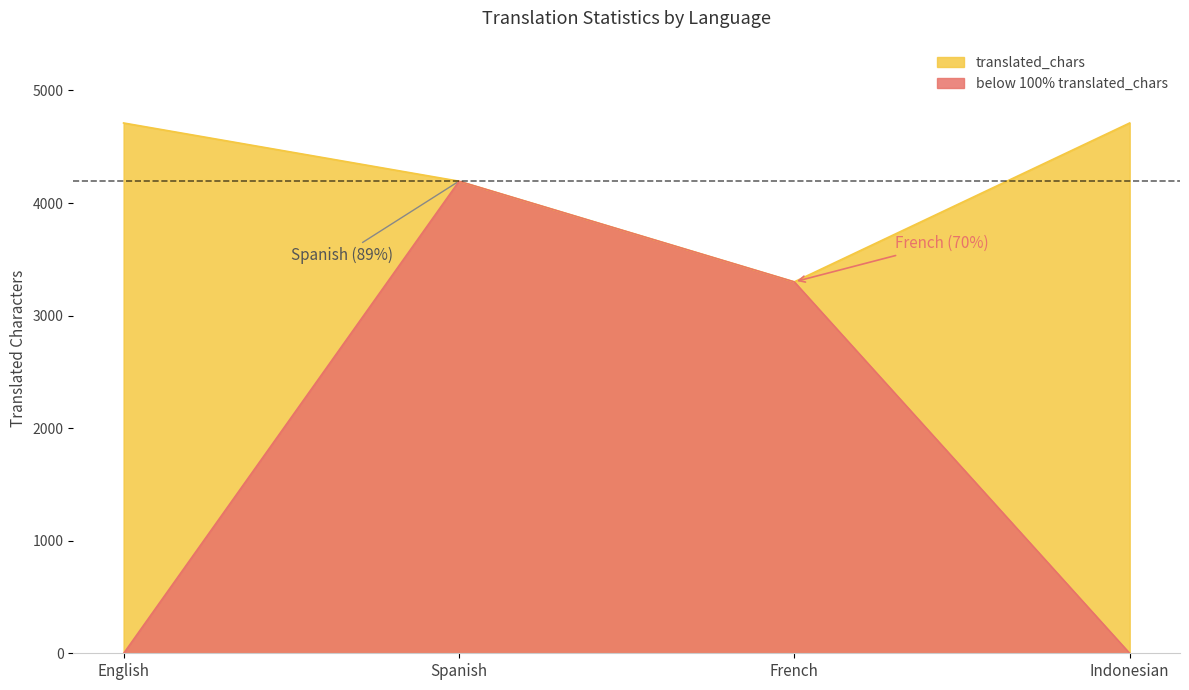

Reading left to right, list all the values displayed in this chart.

translated_chars: 4711	4194	3300	4711
below 100% translated_chars: 0	4194	3300	0